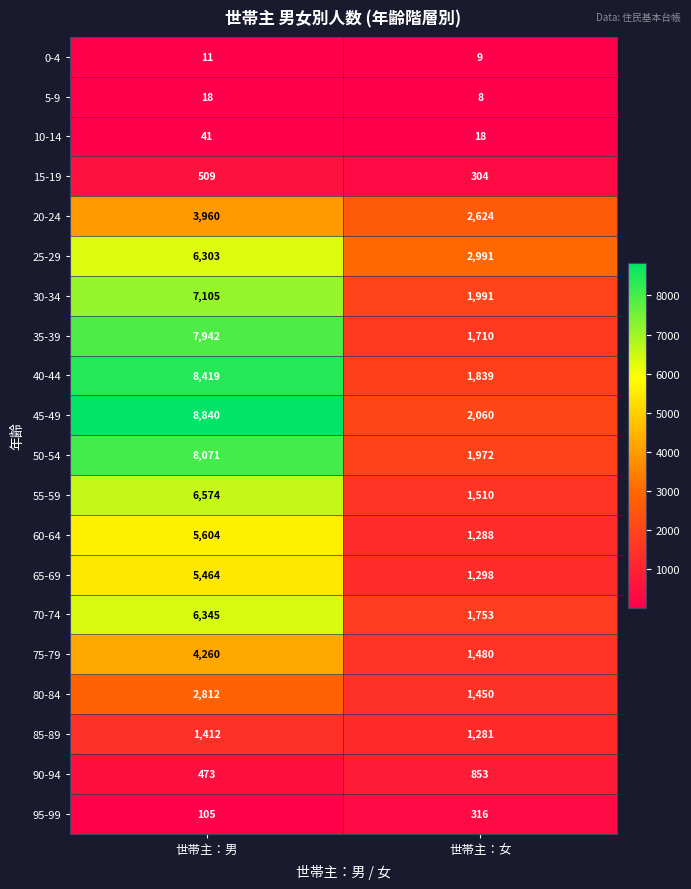

What is the difference between the maximum and minimum values in the 80-84 series?

1362